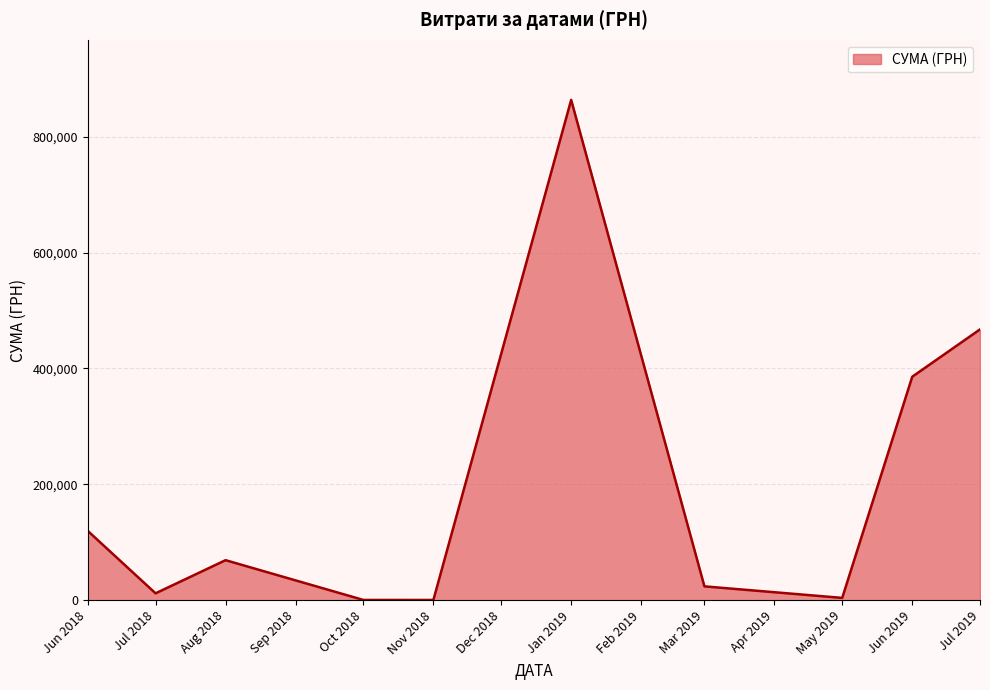

What is the maximum value shown in the chart?

863553.0